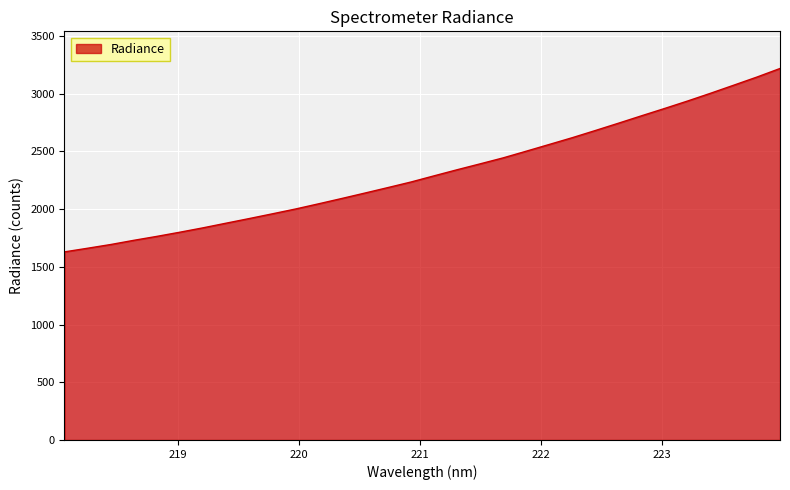

True or false: the data has more than 2 interior local peaks.

False